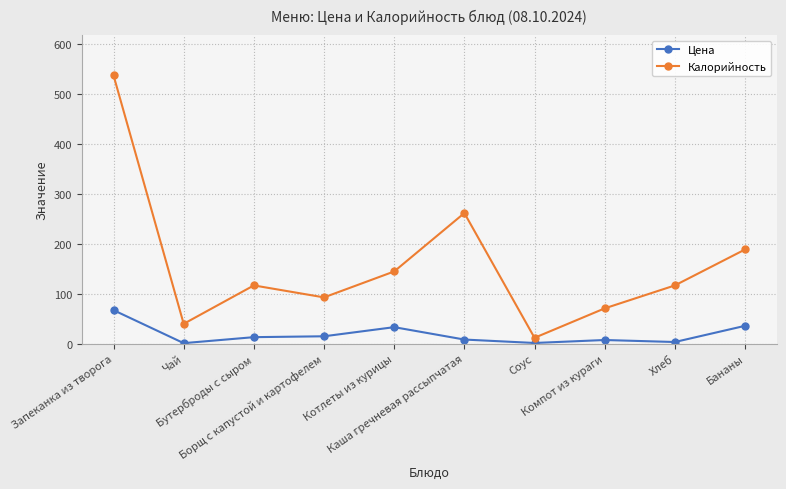

List the series in order of their peak value, lowest first.

Цена, Калорийность